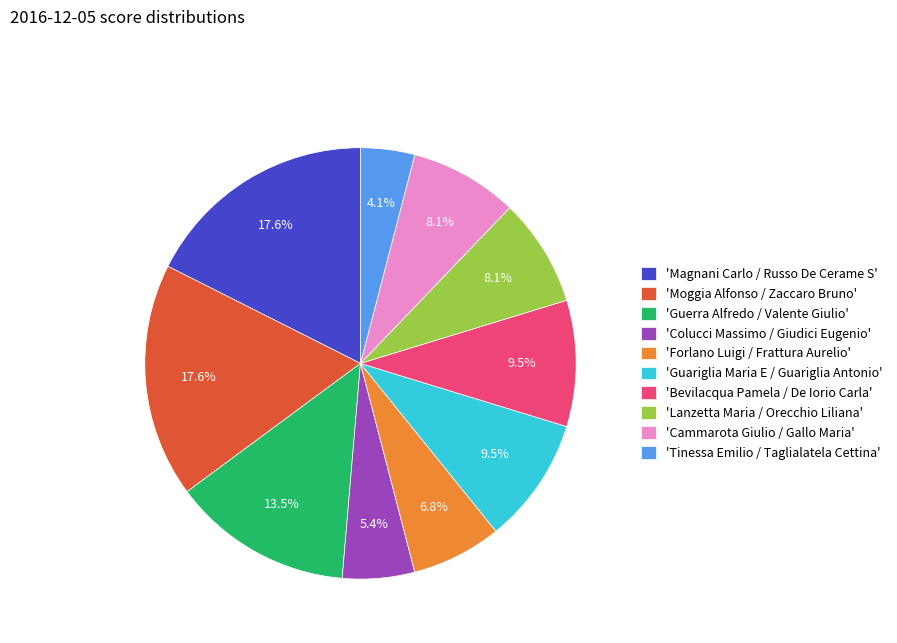

How many slices are in this pie chart?

10